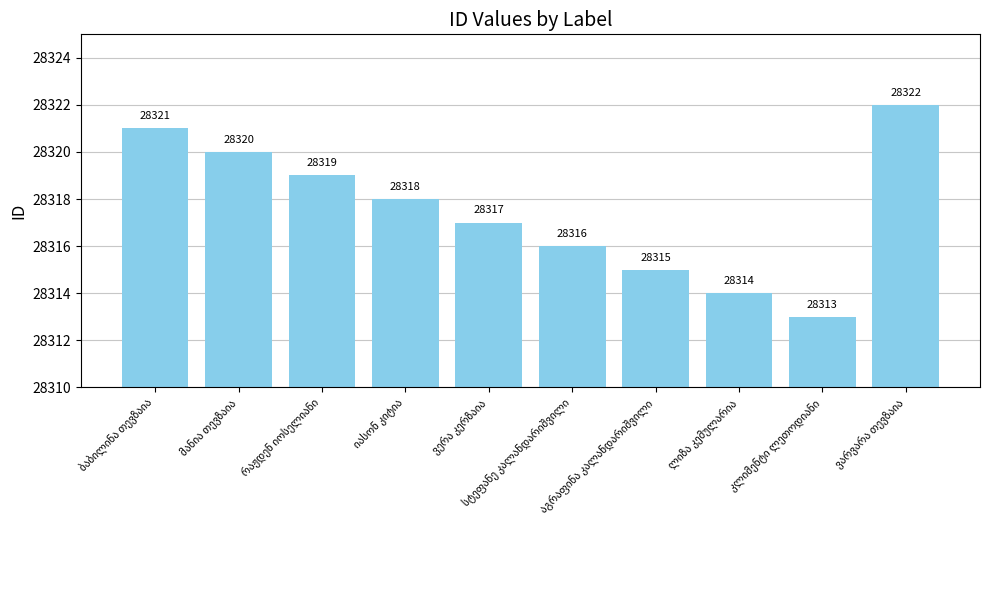

Reading left to right, list all the values displayed in this chart.

28321	28320	28319	28318	28317	28316	28315	28314	28313	28322